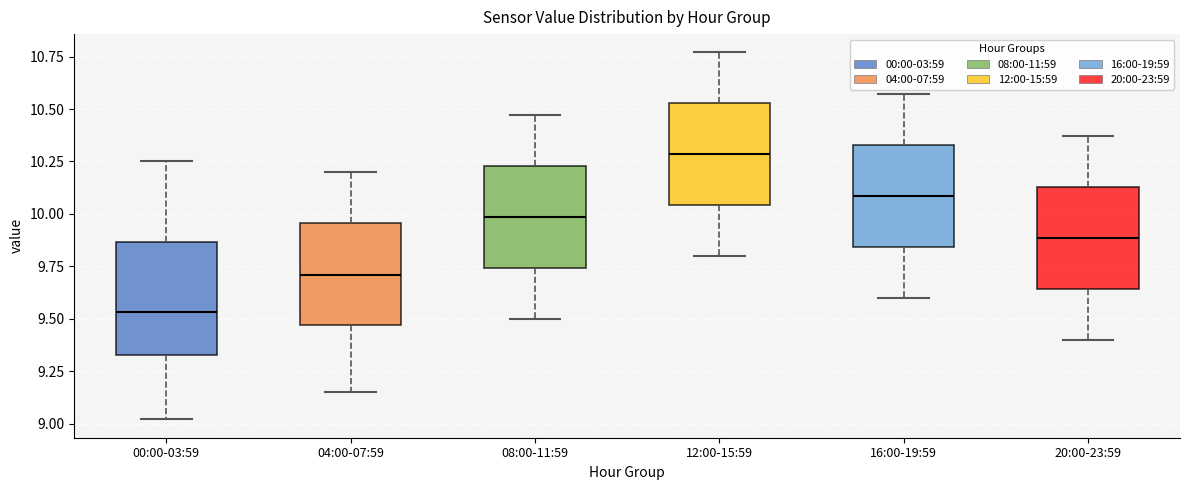

Reading left to right, transcribe this box plot: for each box, give where its median line is, the range the box spans, and where its two whiskers end, as read against the y-axis. The values are not printed on the chart, so give them approximately, as read against the axis.

00:00-03:59: median 9.55, box 9.35 to 9.85, whiskers 9.00 to 10.25
04:00-07:59: median 9.70, box 9.45 to 9.95, whiskers 9.15 to 10.20
08:00-11:59: median 10.00, box 9.75 to 10.25, whiskers 9.50 to 10.45
12:00-15:59: median 10.30, box 10.05 to 10.55, whiskers 9.80 to 10.75
16:00-19:59: median 10.10, box 9.85 to 10.35, whiskers 9.60 to 10.55
20:00-23:59: median 9.90, box 9.65 to 10.15, whiskers 9.40 to 10.35